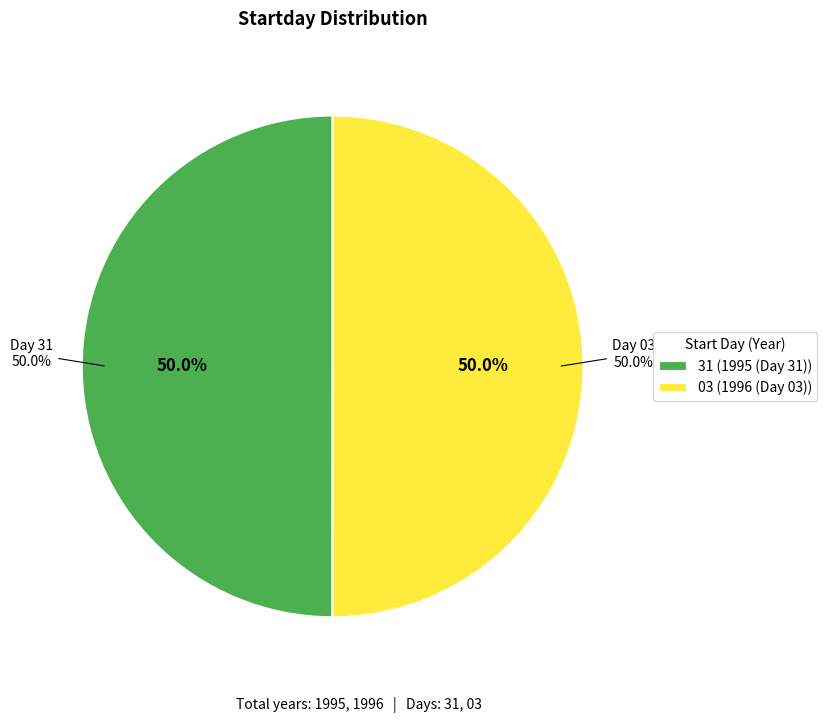

What is the total percentage of 03 and 31?

100.0%